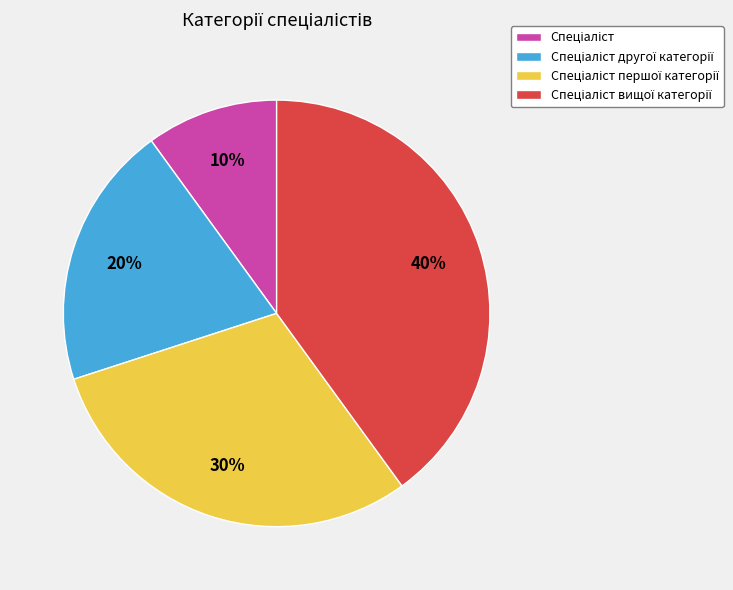

To the nearest percent, what is the average slice percentage?

25%